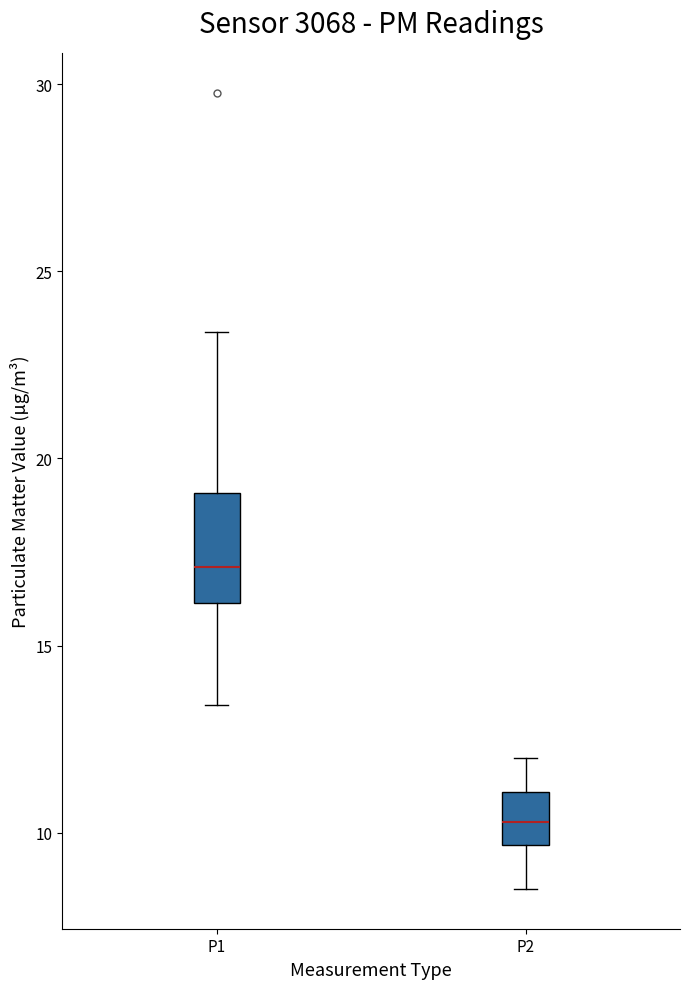

Which box is the tallest, from its lower edge to its upper edge?

P1